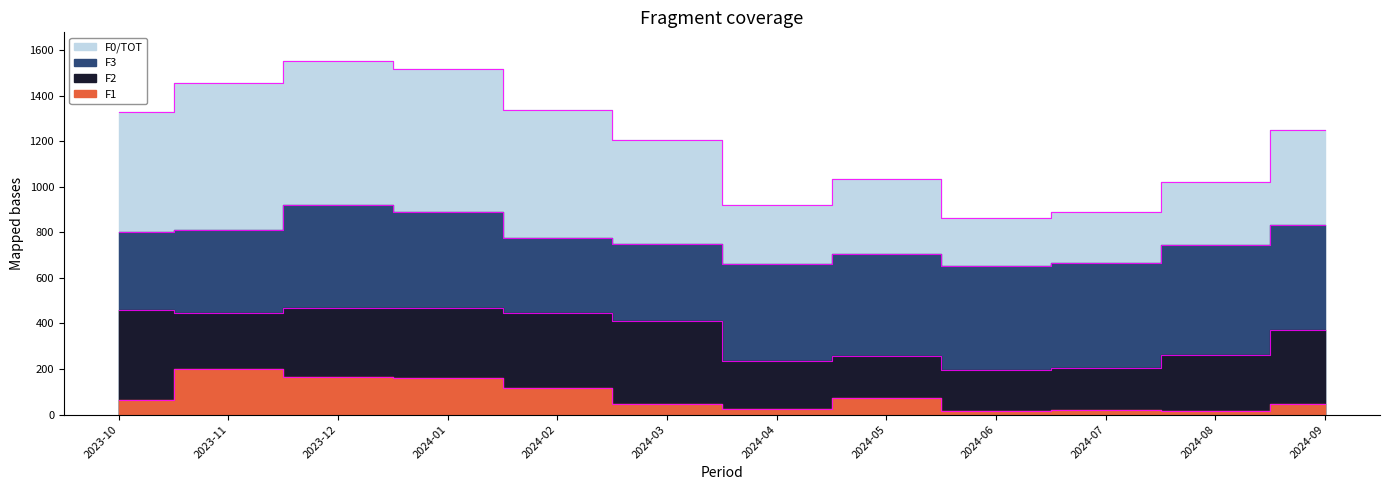

What is the sum of all F0/TOT values?

14376